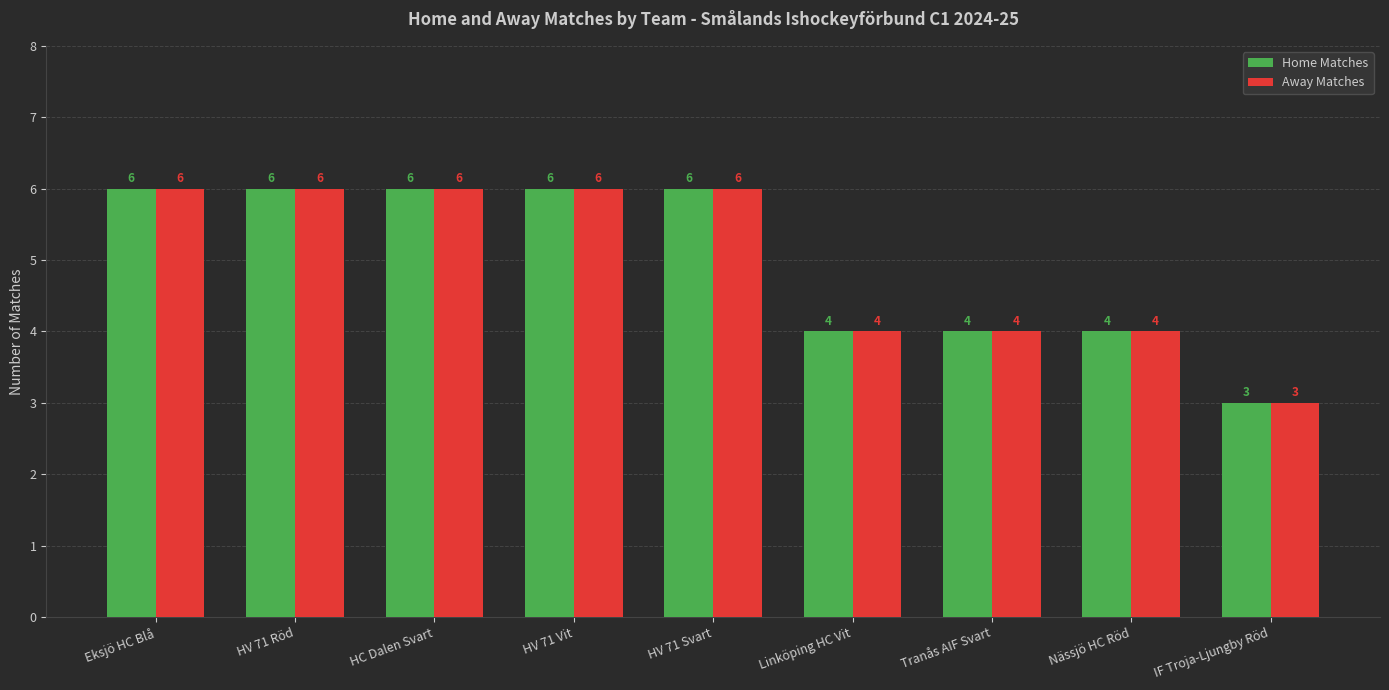

Read the Home Matches value at Nässjö HC Röd.

4